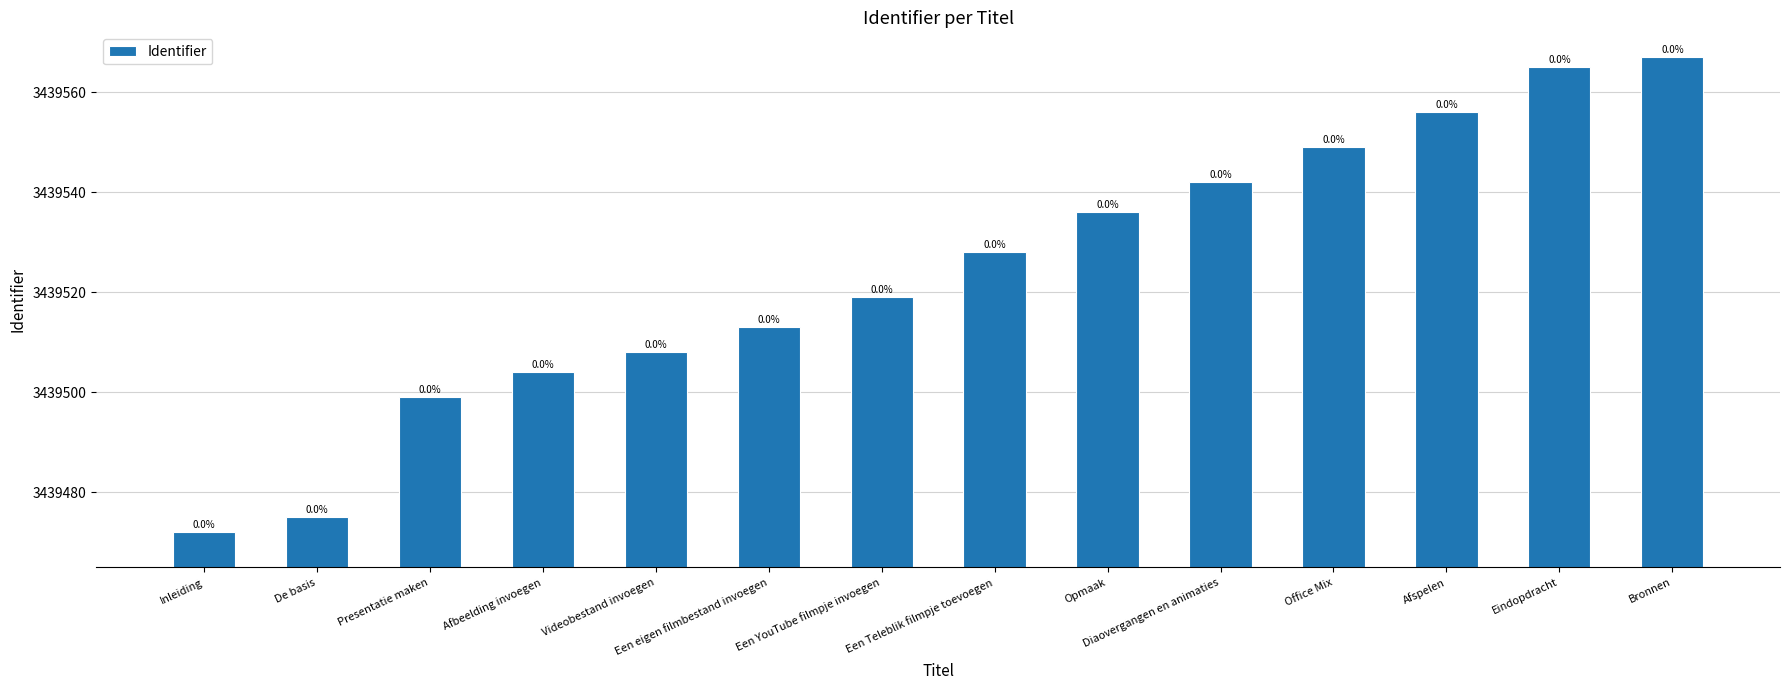

Rank the categories by value from lowest to highest.

Inleiding, De basis, Presentatie maken, Afbeelding invoegen, Videobestand invoegen, Een eigen filmbestand invoegen, Een YouTube filmpje invoegen, Een Teleblik filmpje toevoegen, Opmaak, Diaovergangen en animaties, Office Mix, Afspelen, Eindopdracht, Bronnen